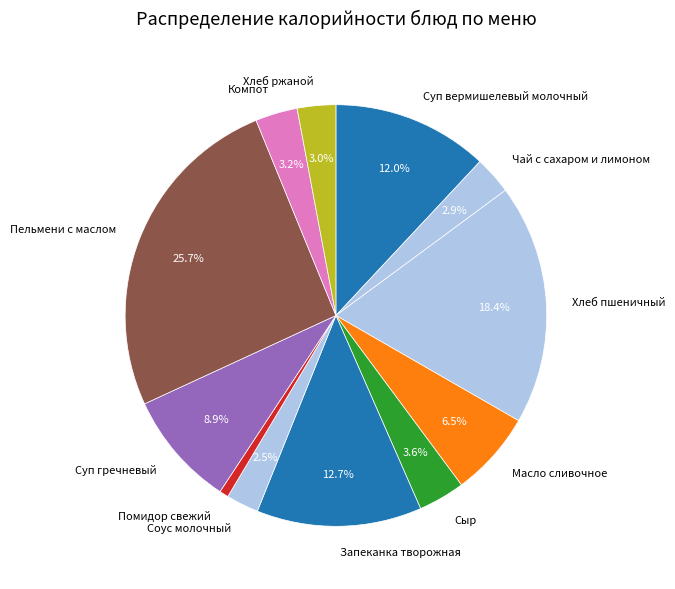

To the nearest percent, what is the difference between the largest and smallest slice percentages?

25%